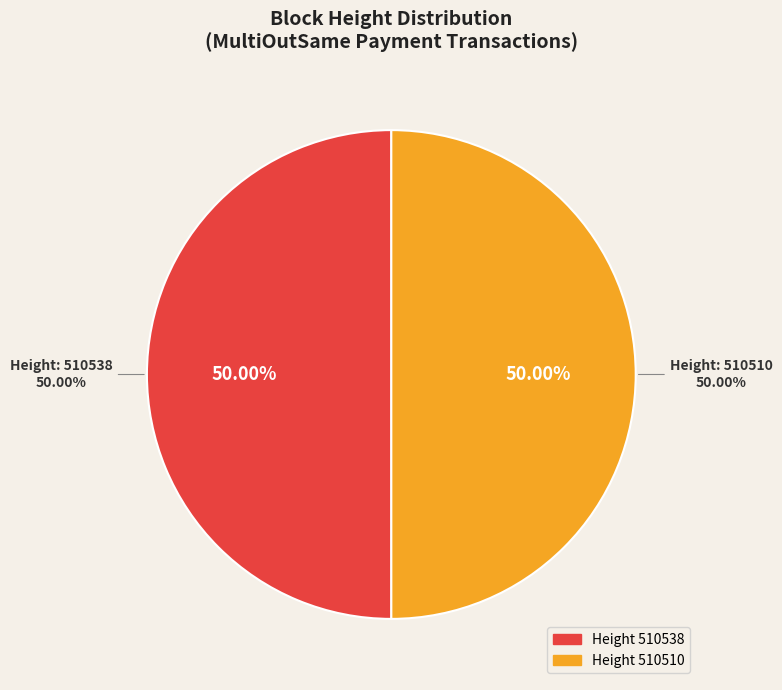

How many segments does this pie chart have?

2